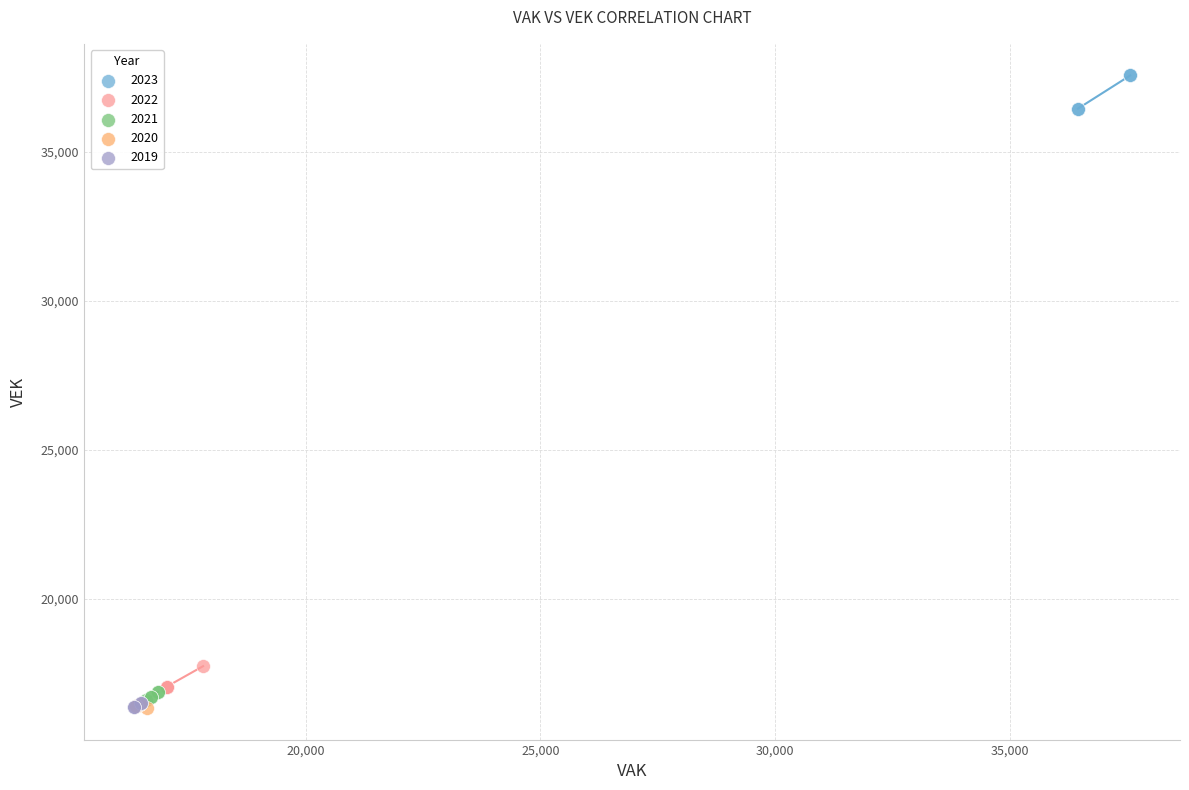

Which series contains the highest Y value?

2023